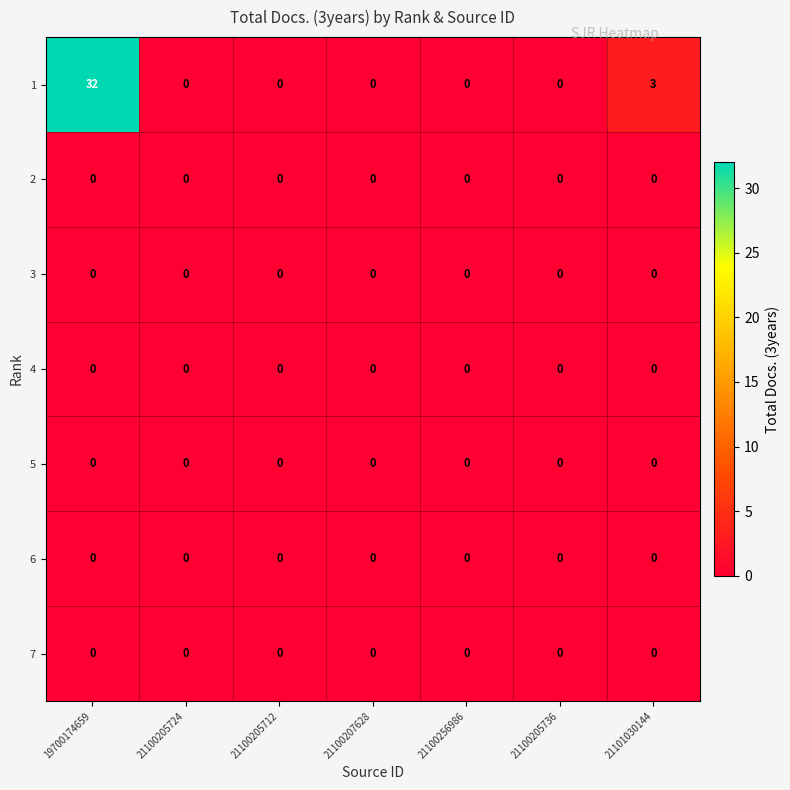

What is the maximum value for 1?

32